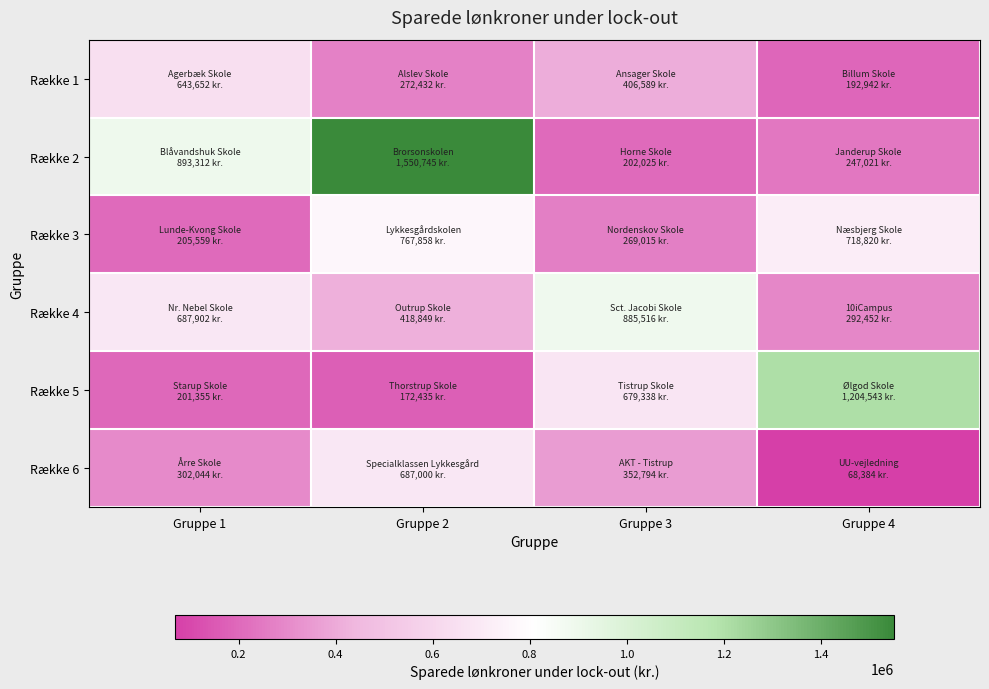

Which series has the largest total across all categories?

Række 2